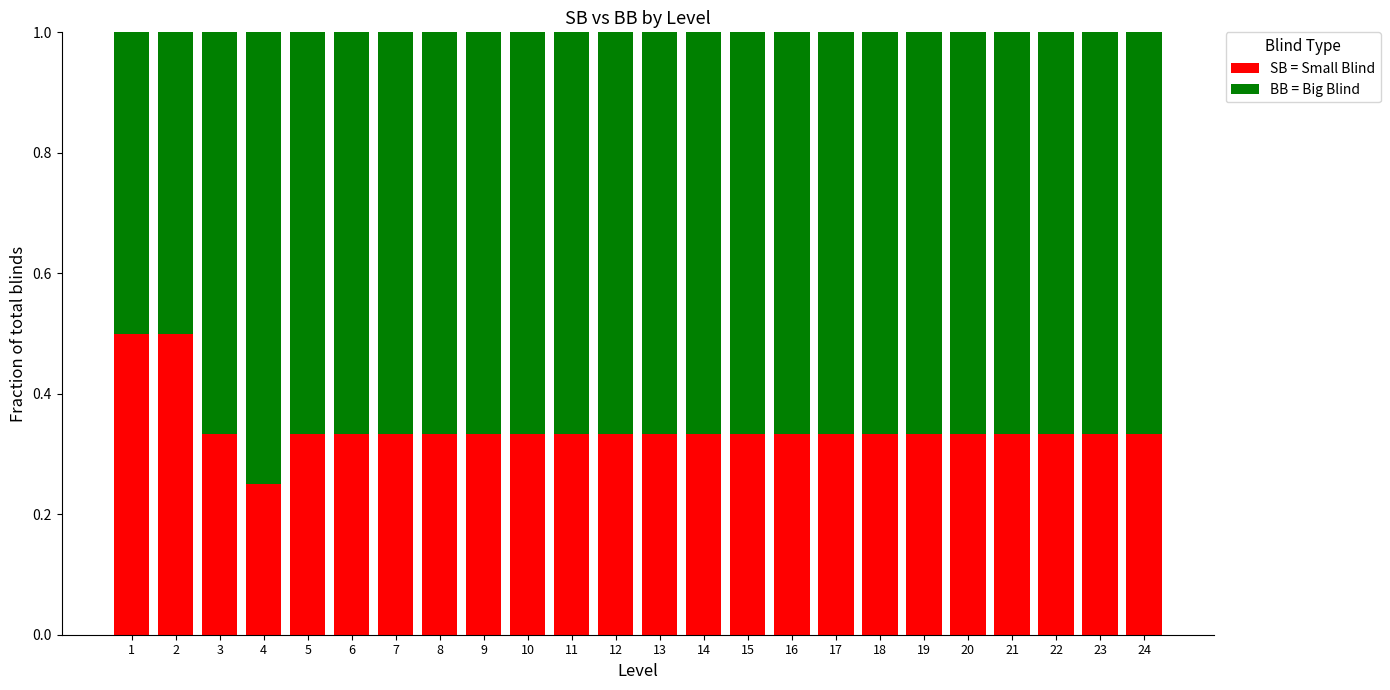

Where is SB = Small Blind nearest to the value 0?

4